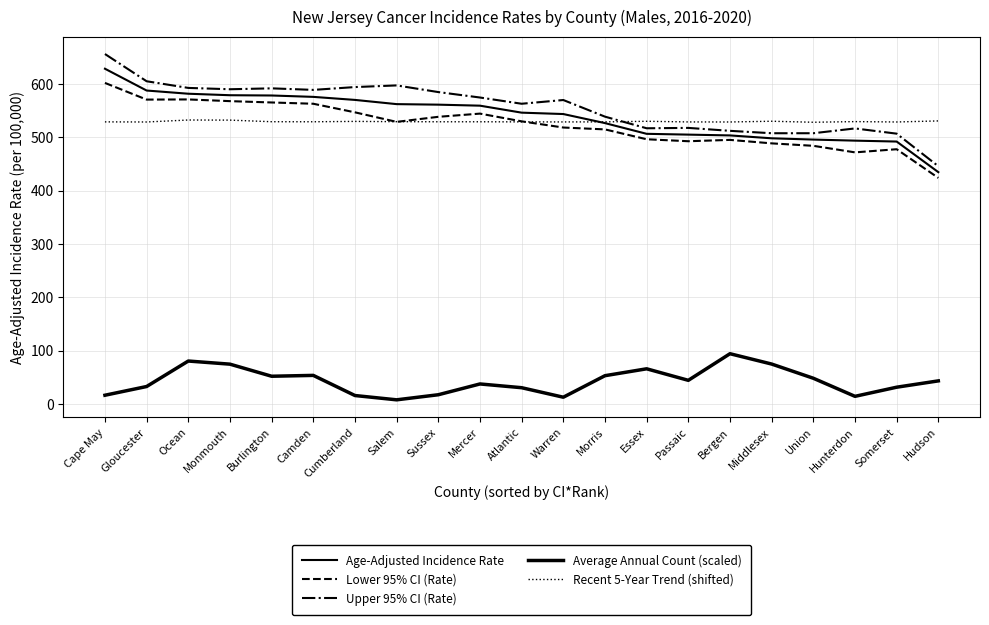

Is this an area chart (filled region under the line)?

No